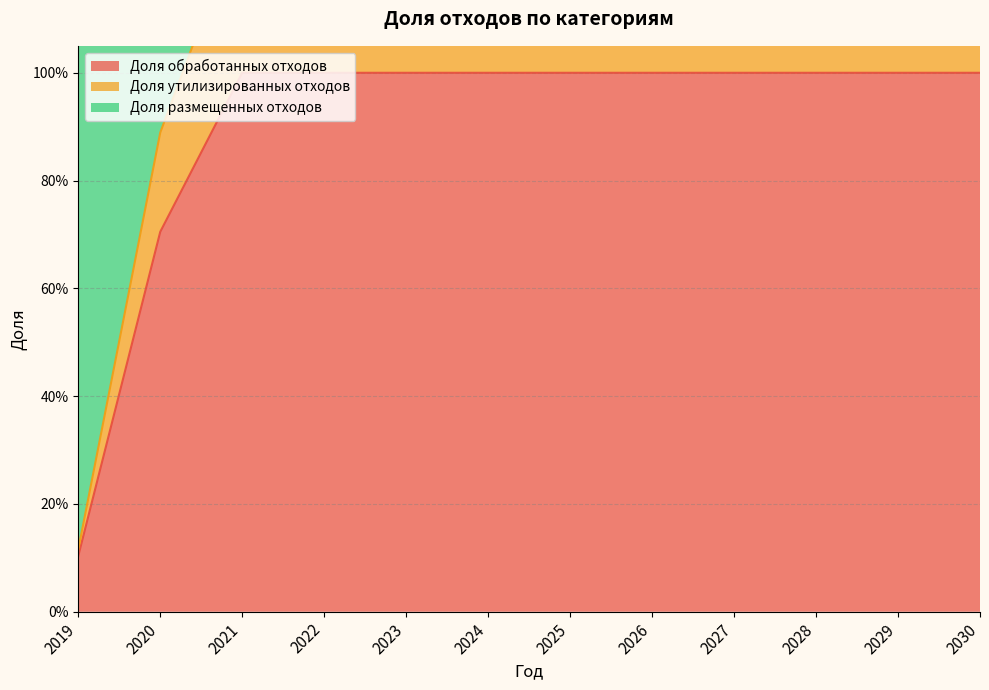

What is the value of the Доля утилизированных отходов point at the 1st from the left?

0.1